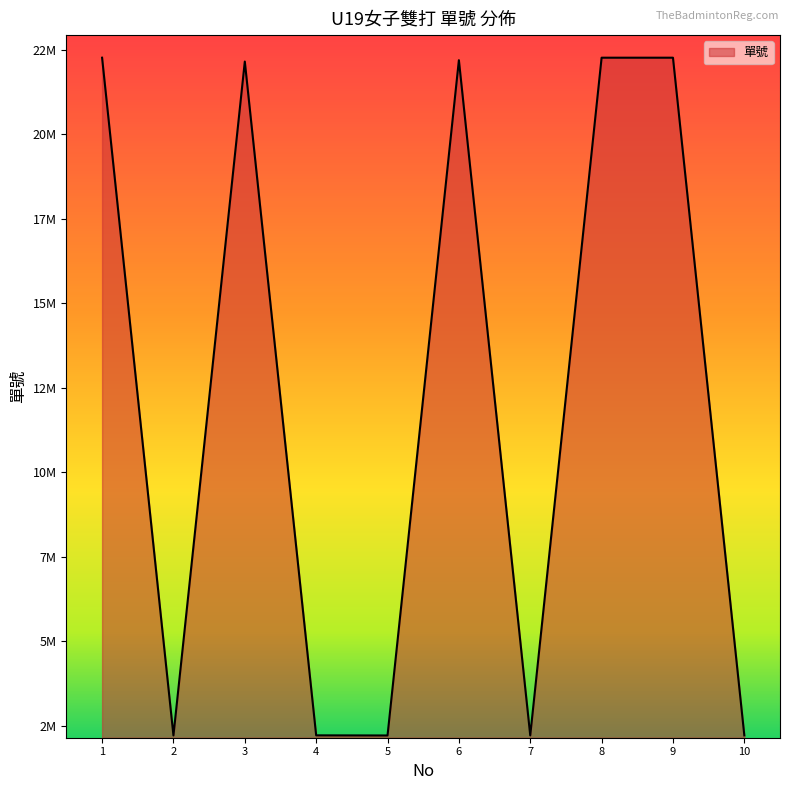

Which has a higher value, 4 or 7?

4